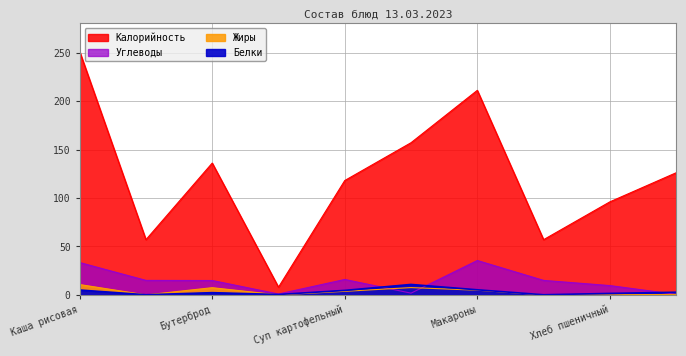

True or false: Жиры has more than 2 points higher than both neighbors.

False